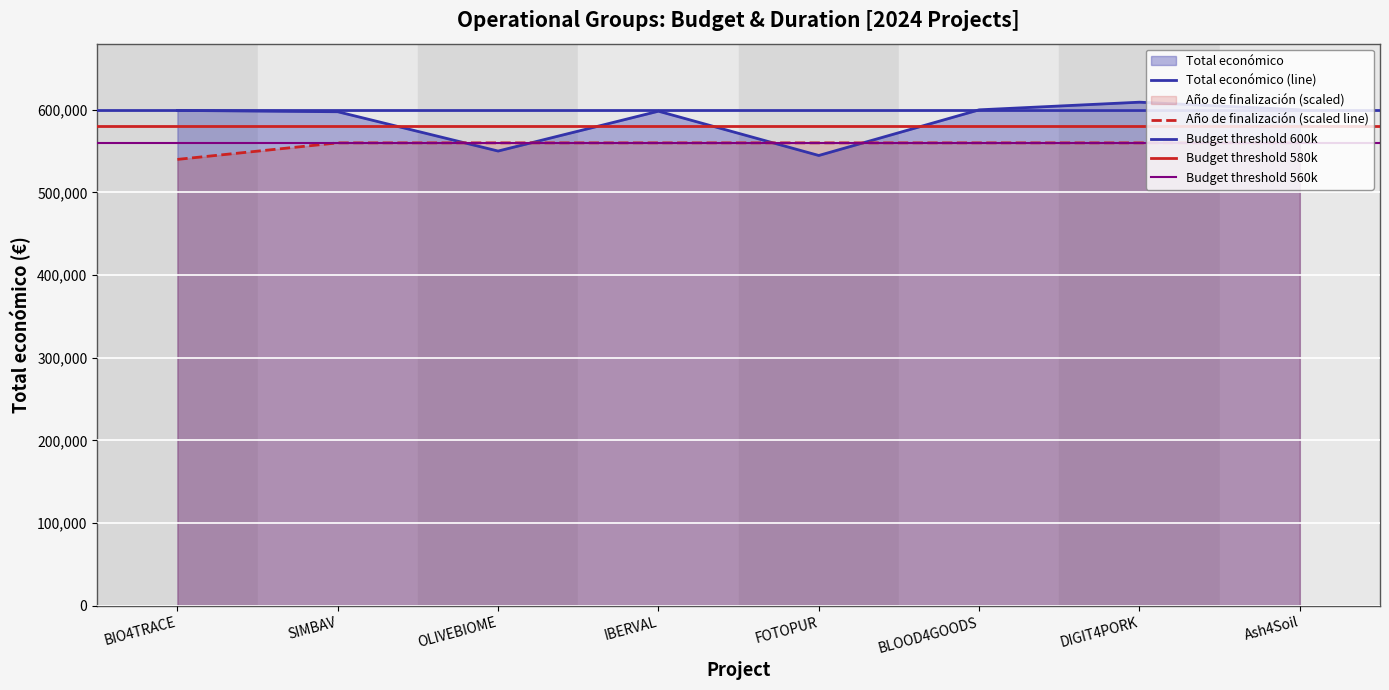

What is the sum of the Año de finalización values at IBERVAL and BIO4TRACE?

1100000